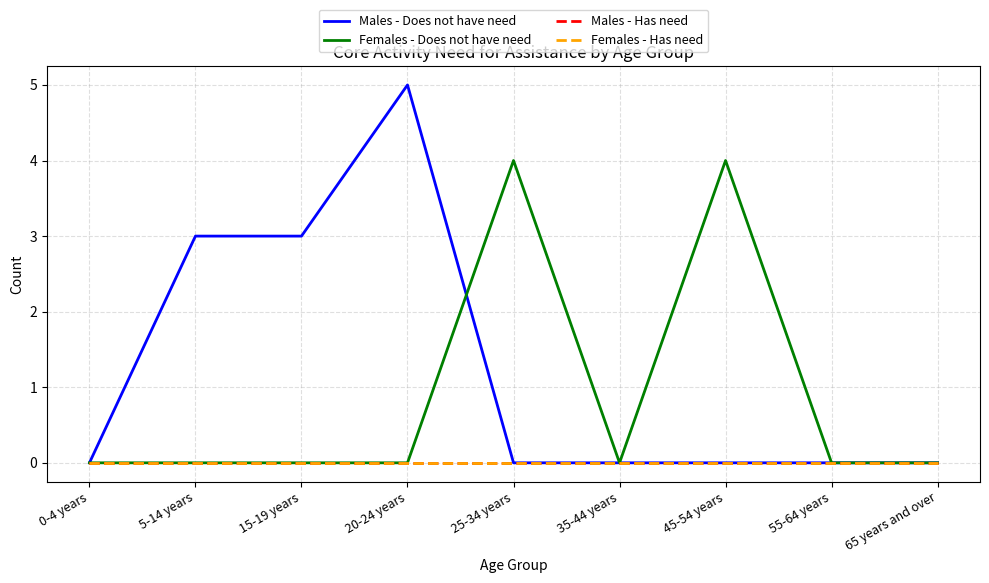

List the labels in order of Females - Has need value, largest first.

0-4 years, 5-14 years, 15-19 years, 20-24 years, 25-34 years, 35-44 years, 45-54 years, 55-64 years, 65 years and over